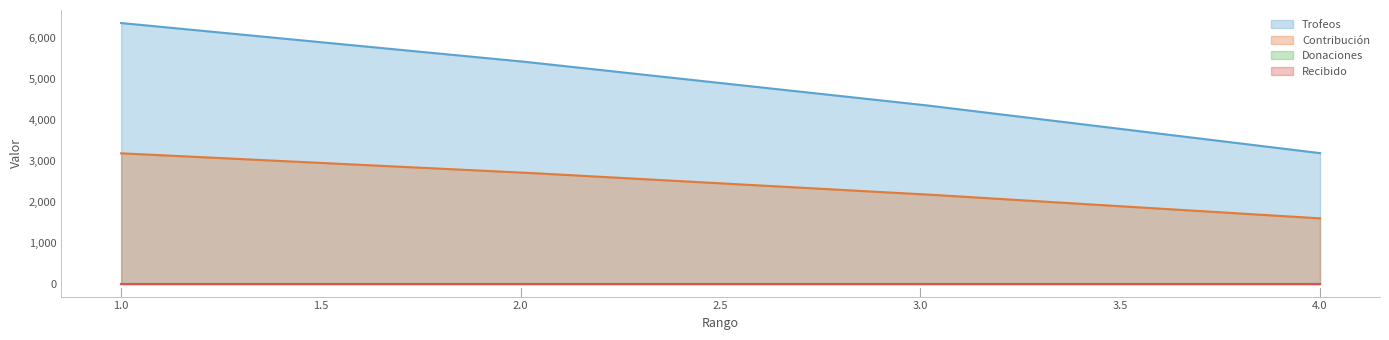

Is the value of Trofeos at 4 greater than the value of Recibido at 4?

Yes